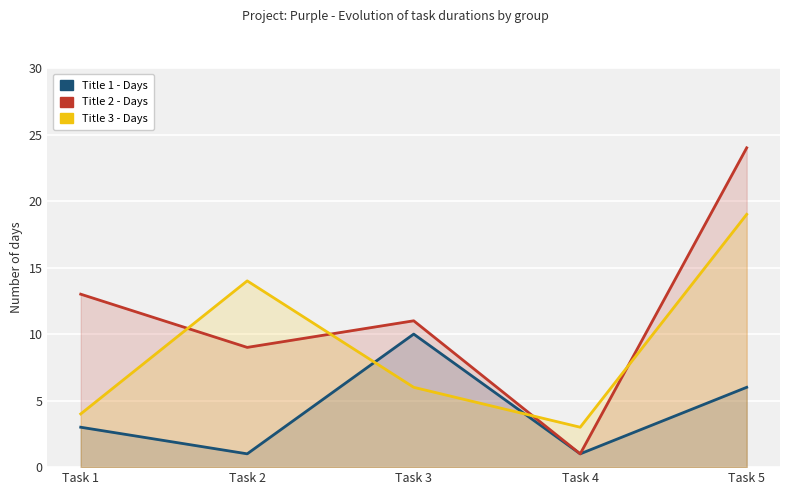

List the series in order of their peak value, highest first.

Title 2 - Days, Title 3 - Days, Title 1 - Days